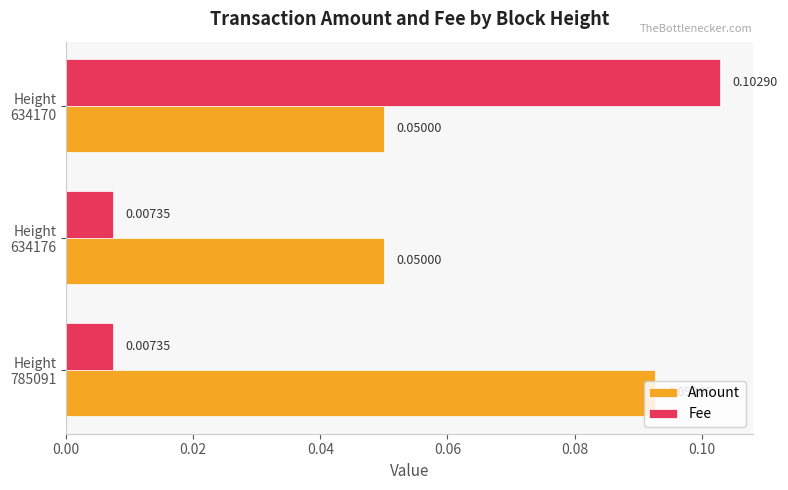

Which series has the widest spread of values?

Fee